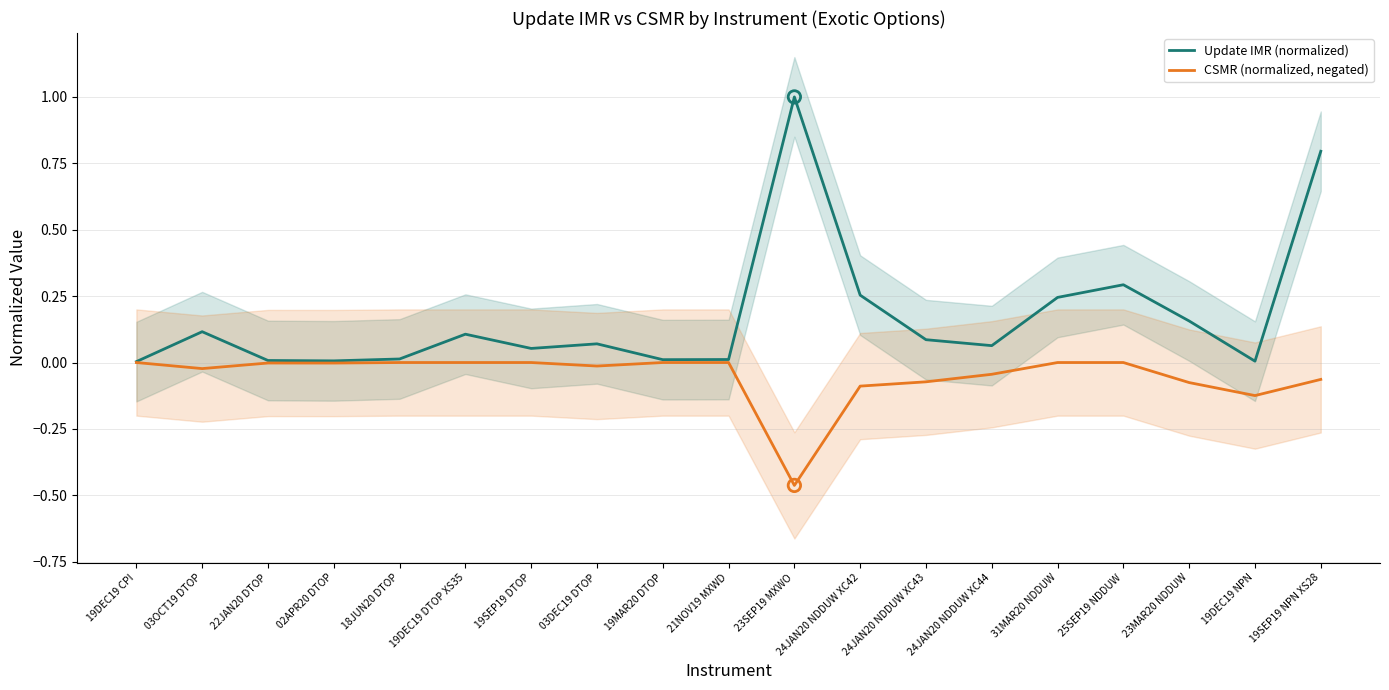

Is the value of CSMR (normalized, negated) at 19SEP19 NPN XS28 greater than the value of Update IMR (normalized) at 31MAR20 NDDUW?

No